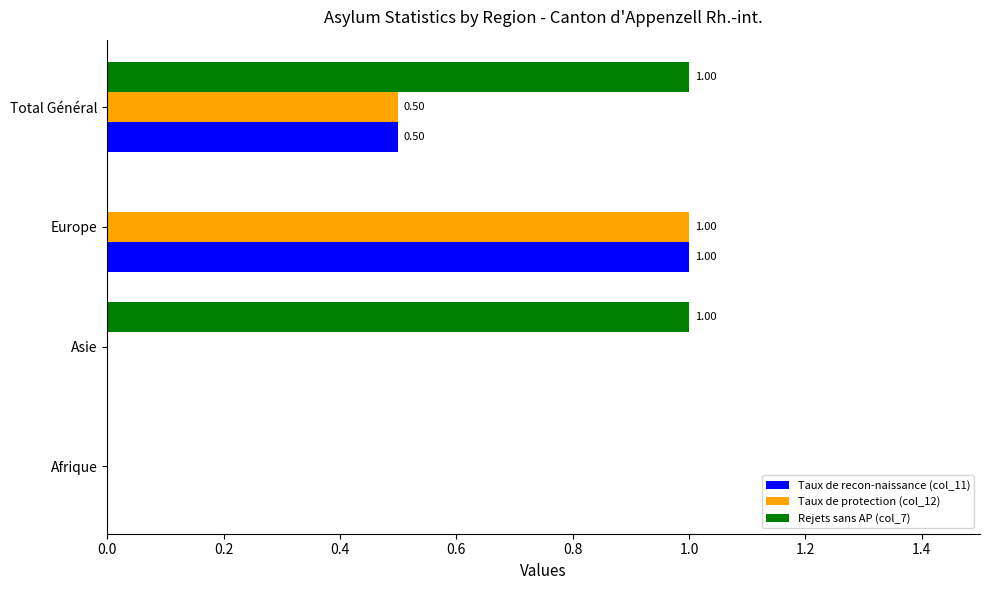

What is the sum of the Rejets sans AP (col_7) values at Europe and Asie?

1.0